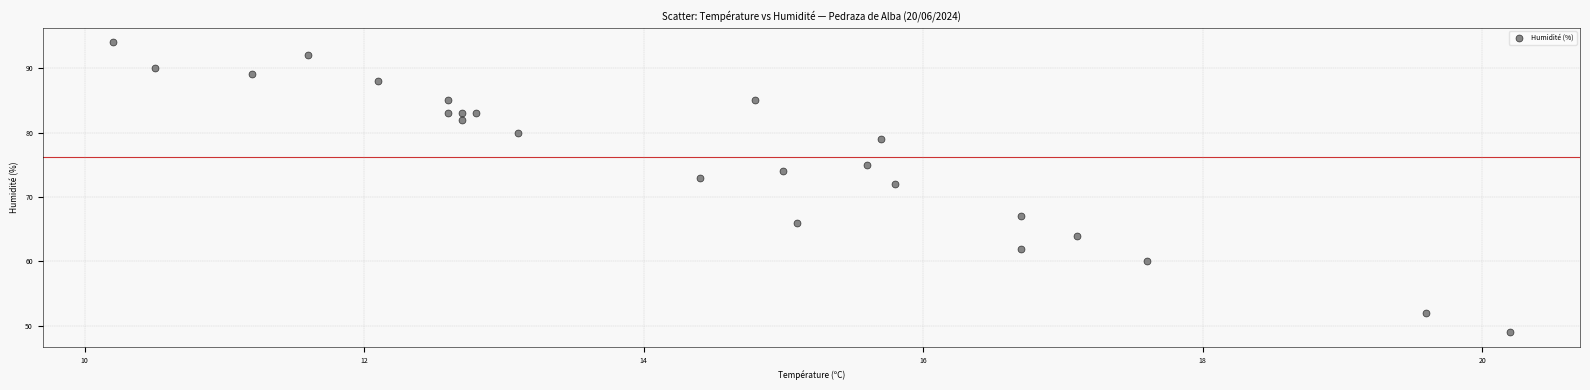

What Y value in the scatter plot is closest to 71?

72